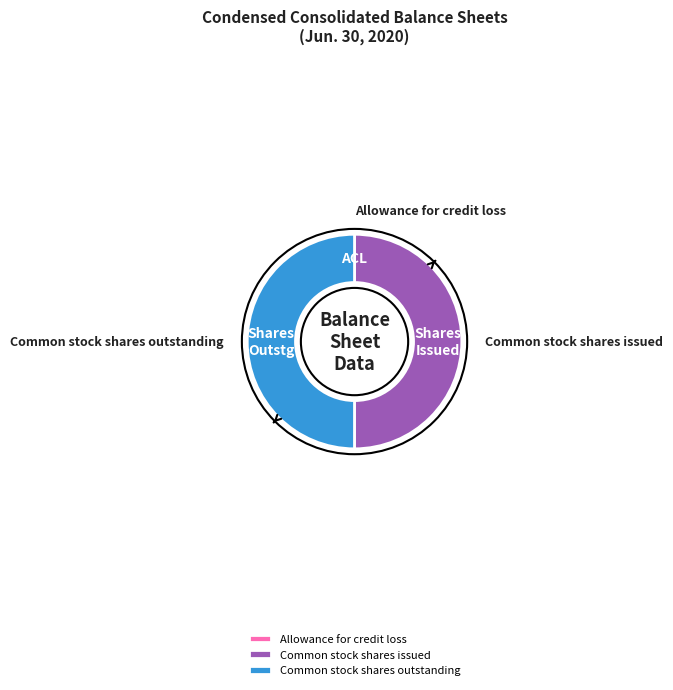

True or false: Common stock shares issued accounts for 50% of the total.

True